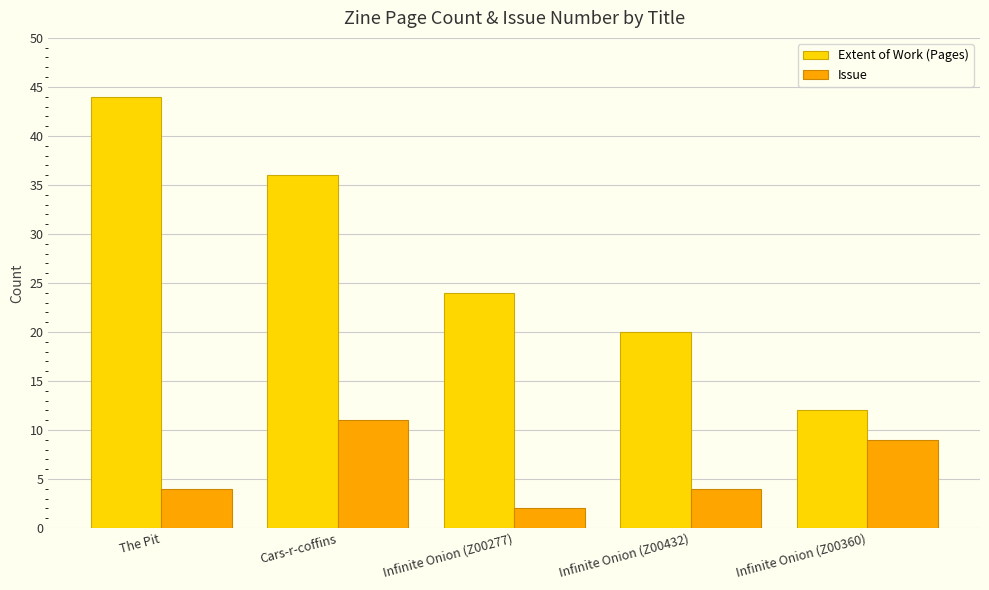

The value of Extent of Work (Pages) at The Pit is 44. True or false?

True